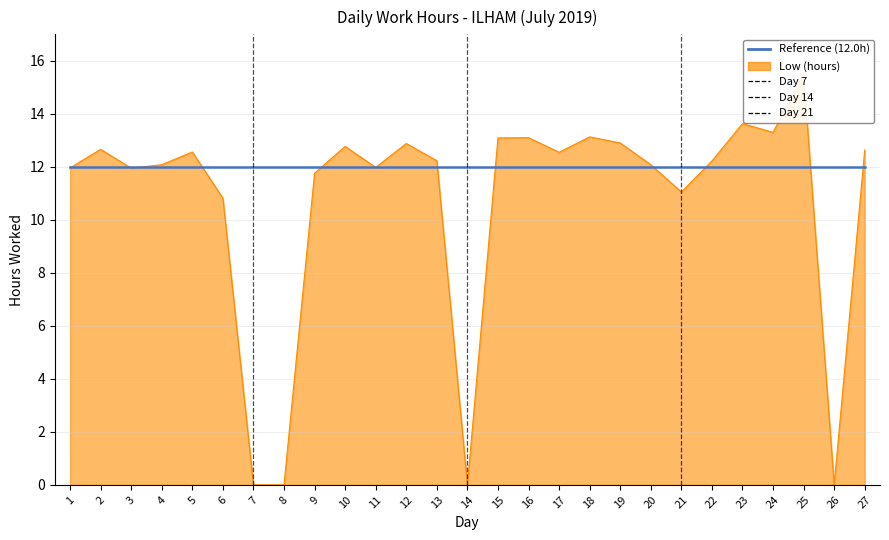

How many values are below 12?

10